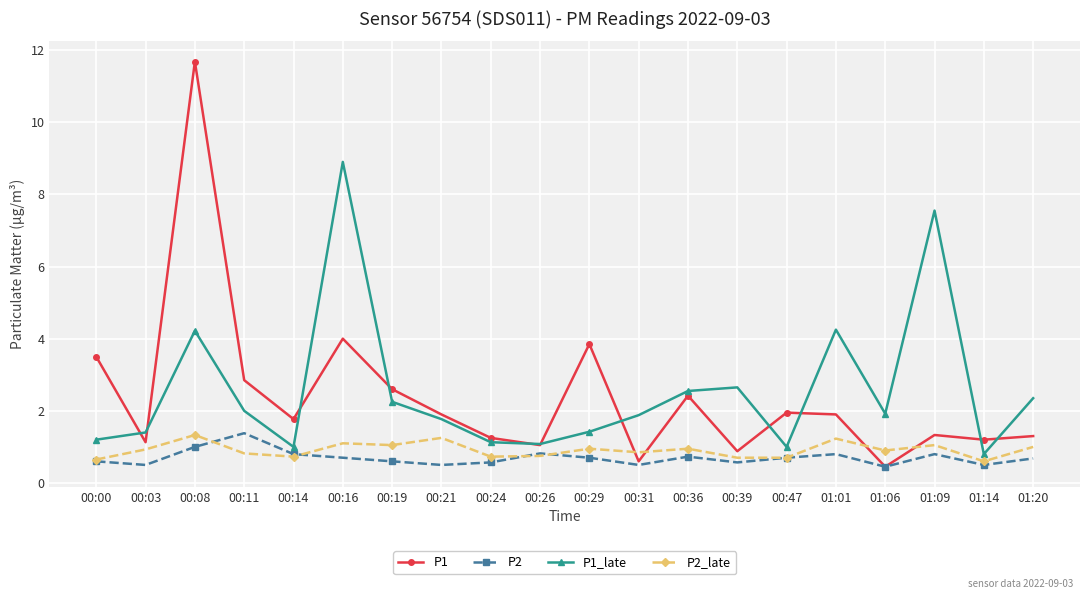

What position from the right is 00:08?

18